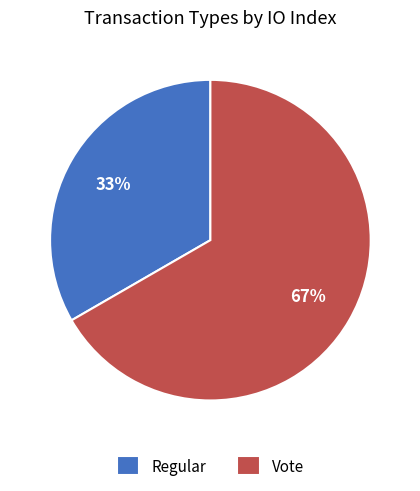

Do Regular and Vote together represent more than half of the pie?

Yes